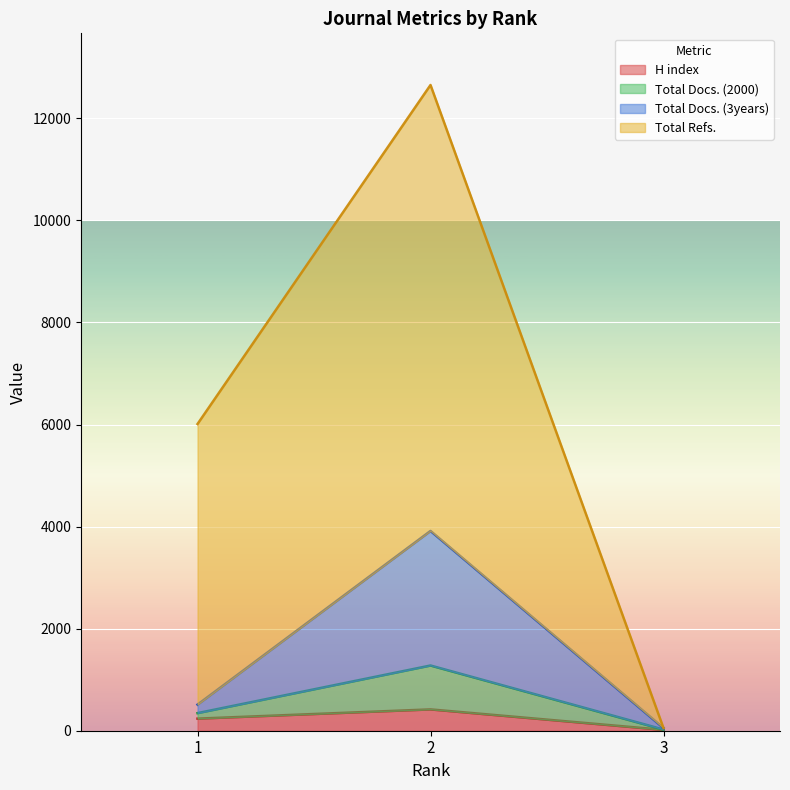

Reading left to right, what are the values for H index?

1=237	2=418	3=17